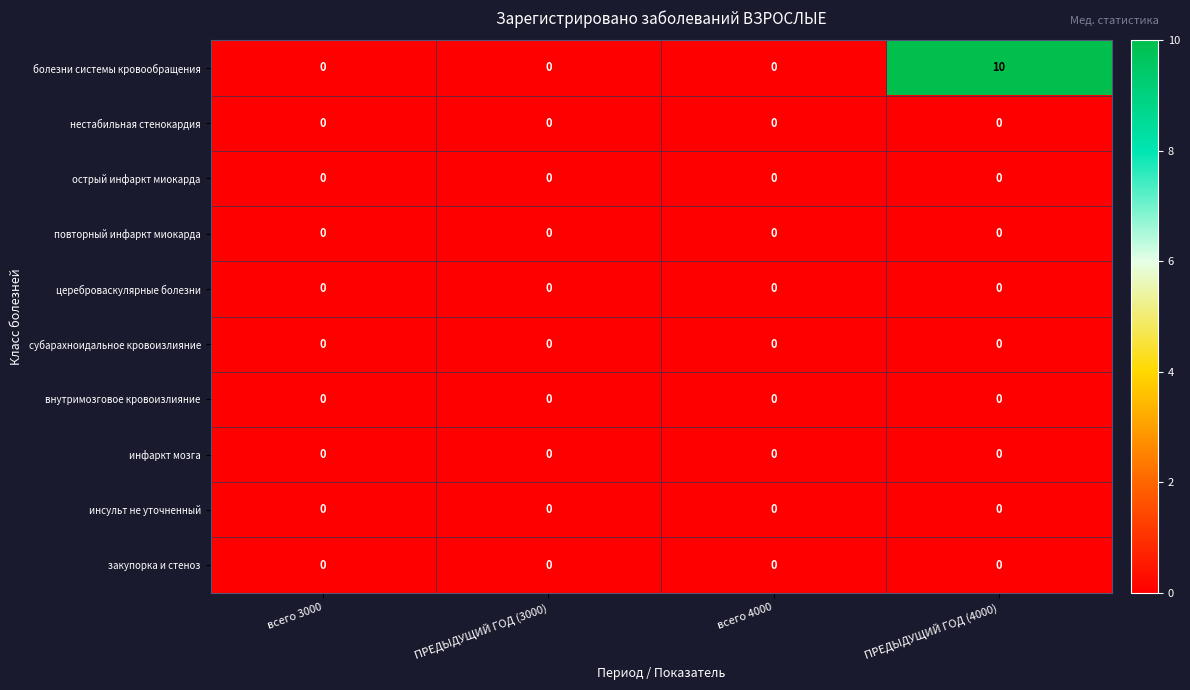

What is the maximum value shown in the chart?

10